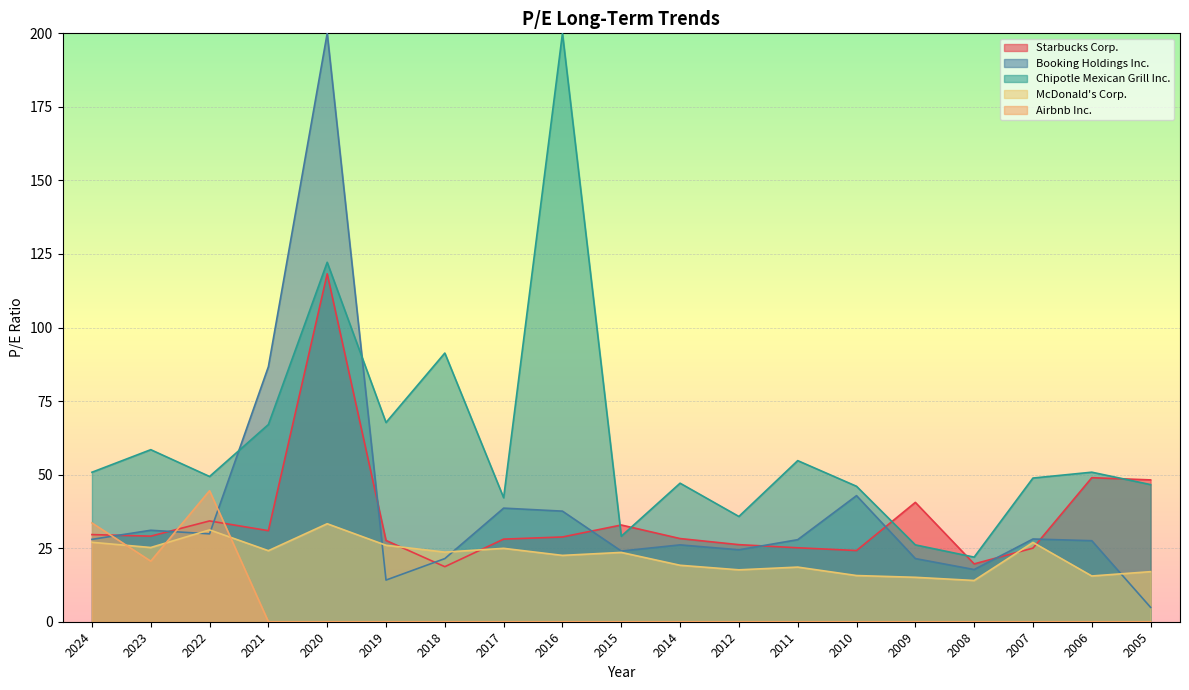

What is the difference between the Starbucks Corp. values at 2023 and 2018?

10.4